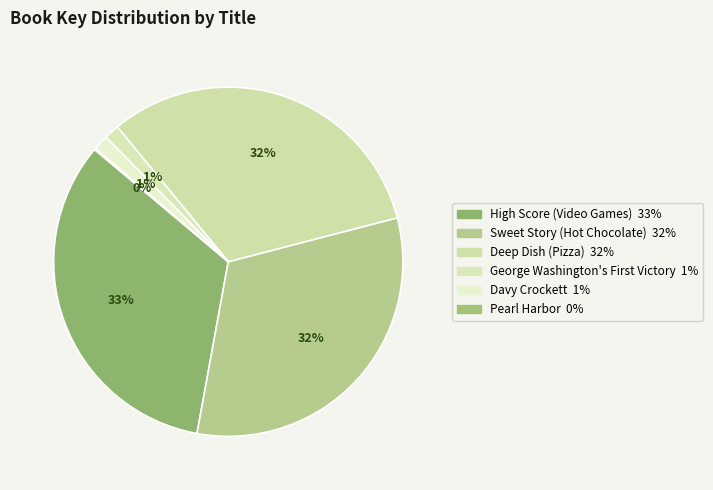

Is there a majority slice in this chart?

No